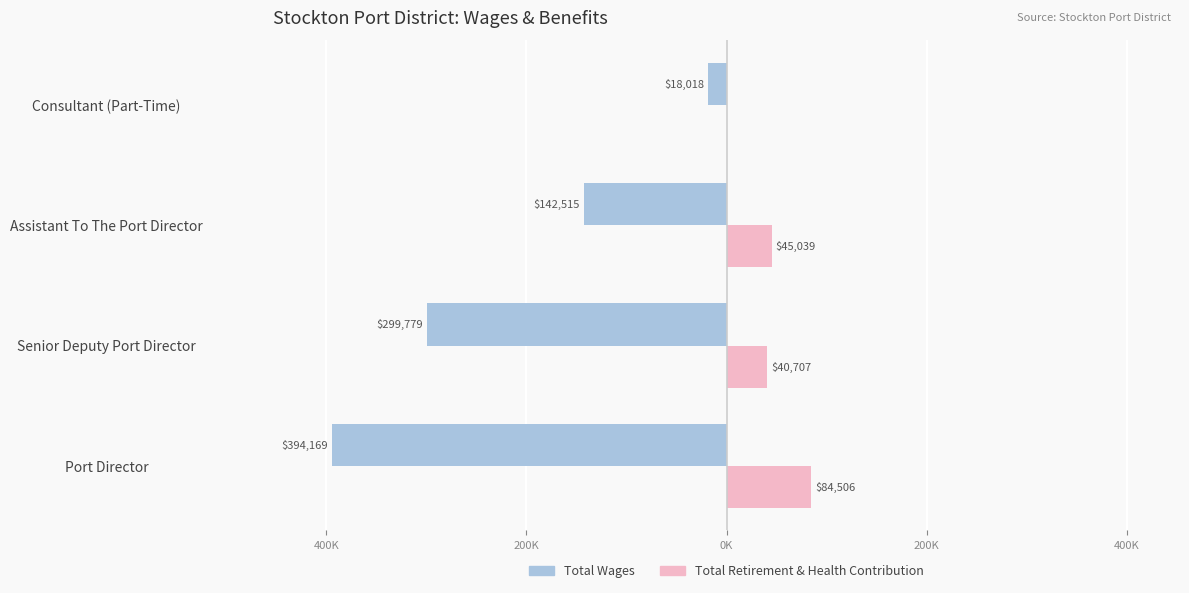

What are all the series names shown in the legend?

Total Wages, Total Retirement & Health Contribution